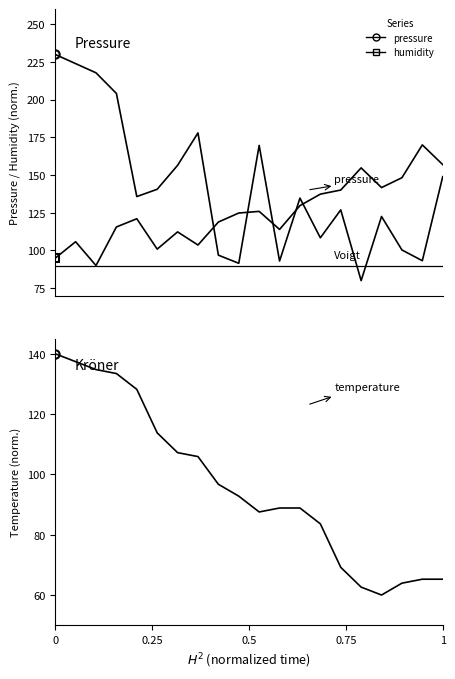

Between 0.5 and 19, which series saw the biggest shift?

temperature